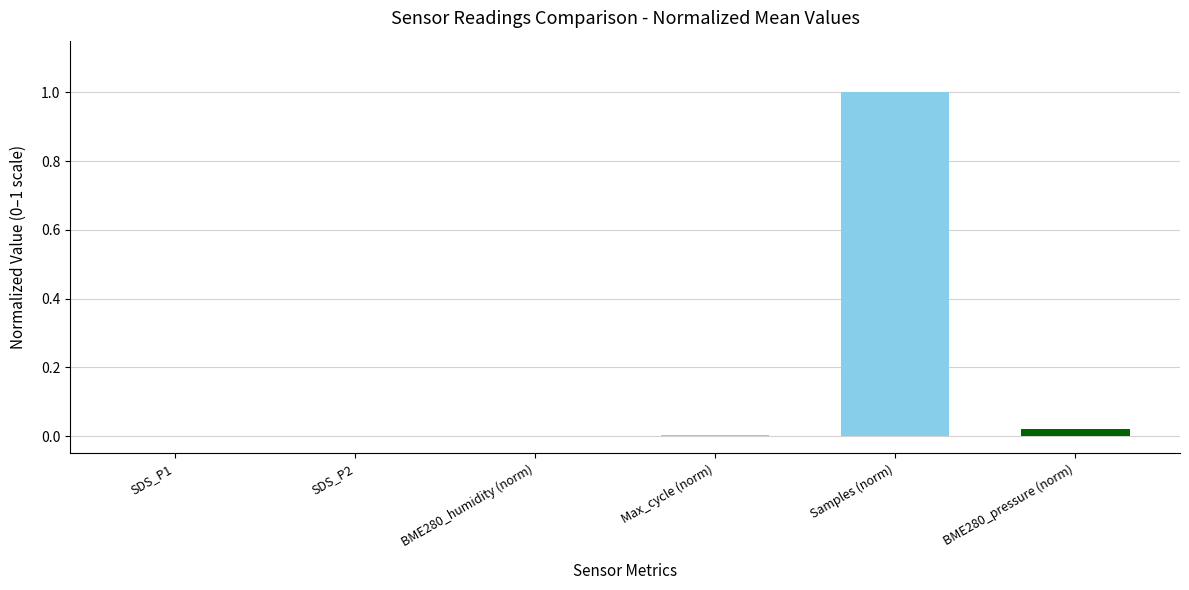

The value at SDS_P1 is 0.0. True or false?

True